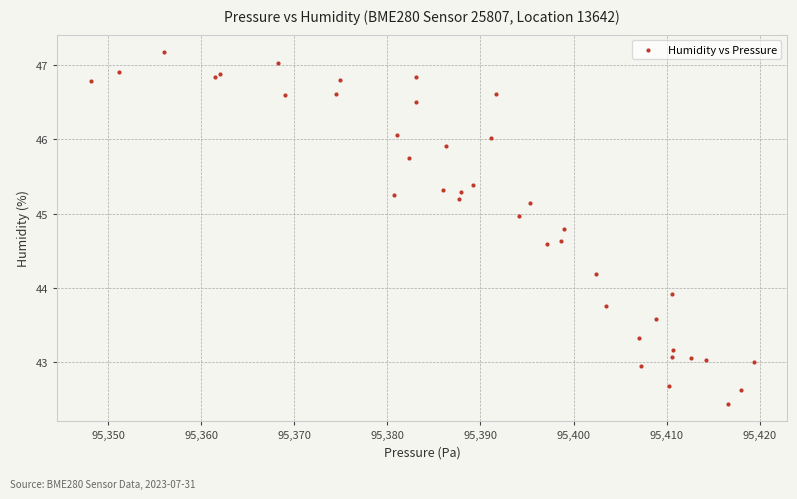

What Y value in the scatter plot is closest to 44?

43.9